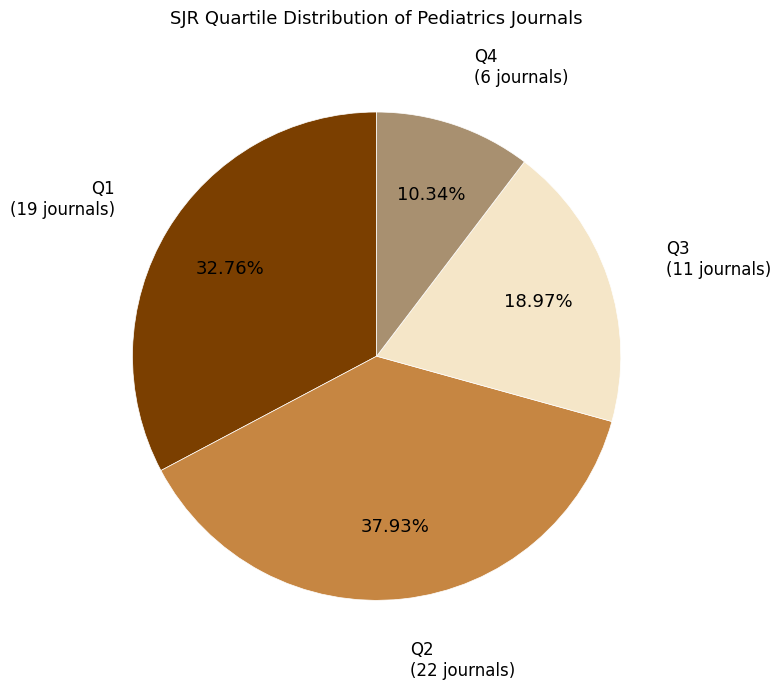

What is the total percentage of Q3 and Q1?

51.7%